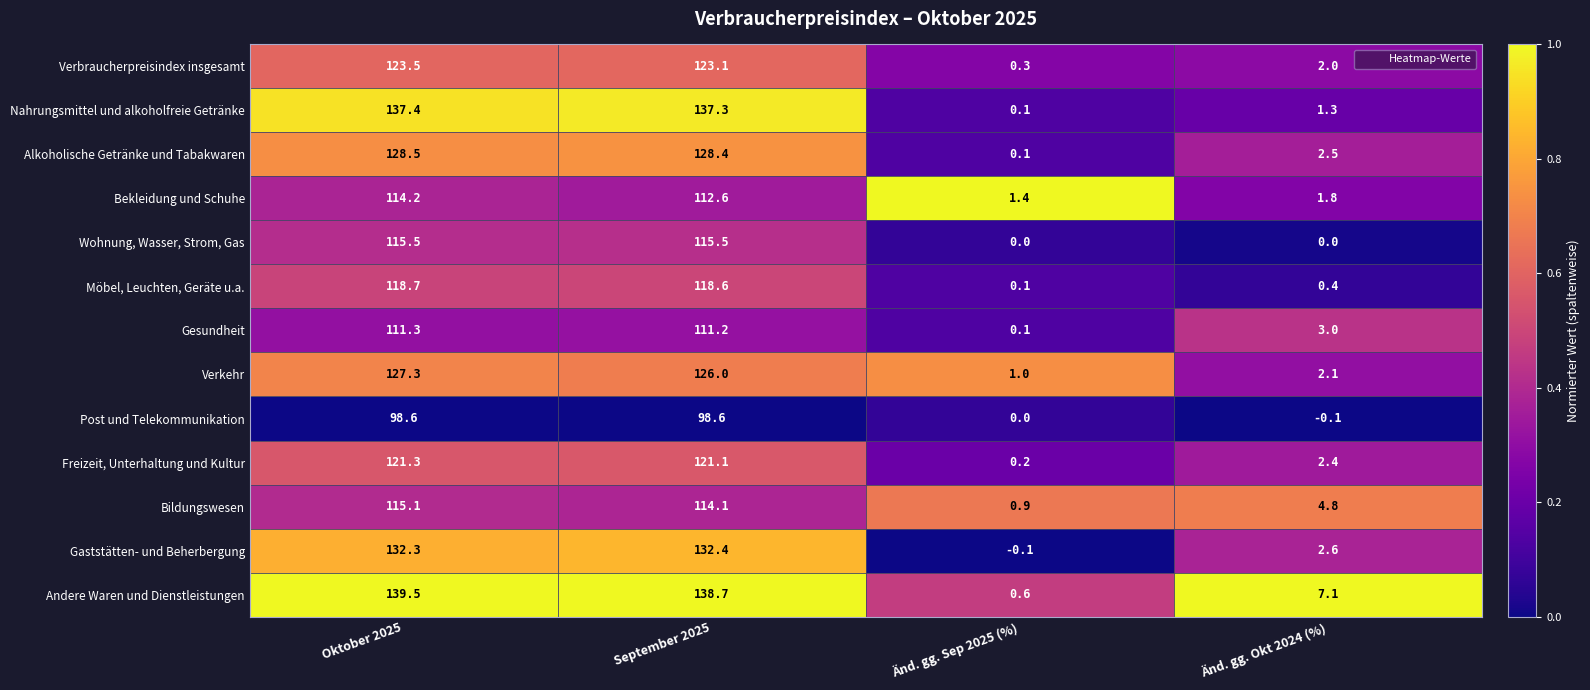

The value of Wohnung, Wasser, Strom, Gas at September 2025 is 115.5. True or false?

True